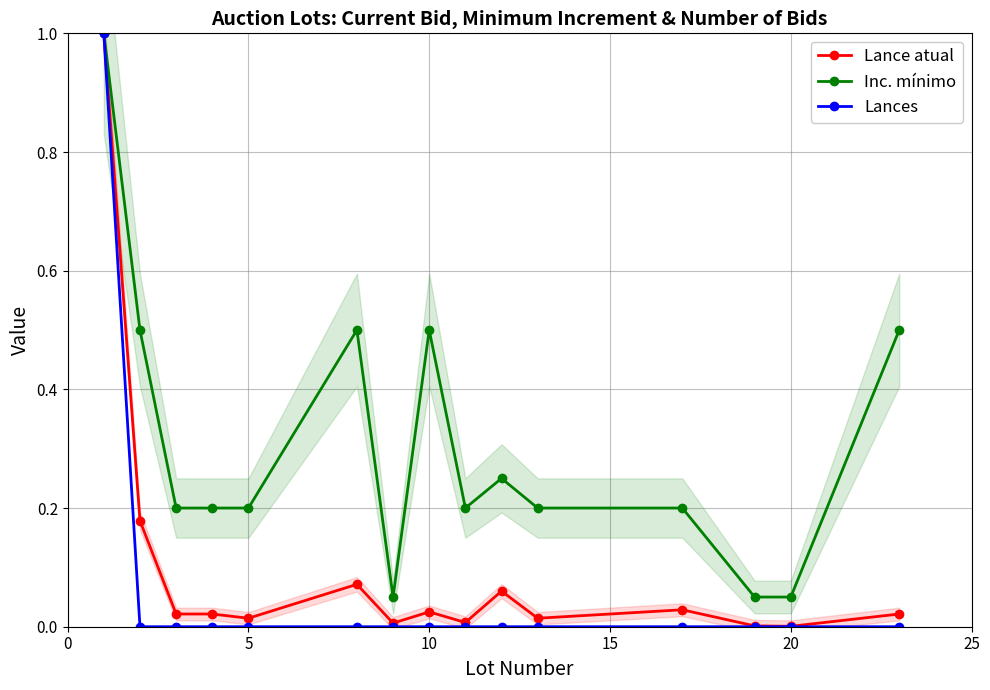

What is the difference between the maximum and minimum values in the Lances series?

1.0